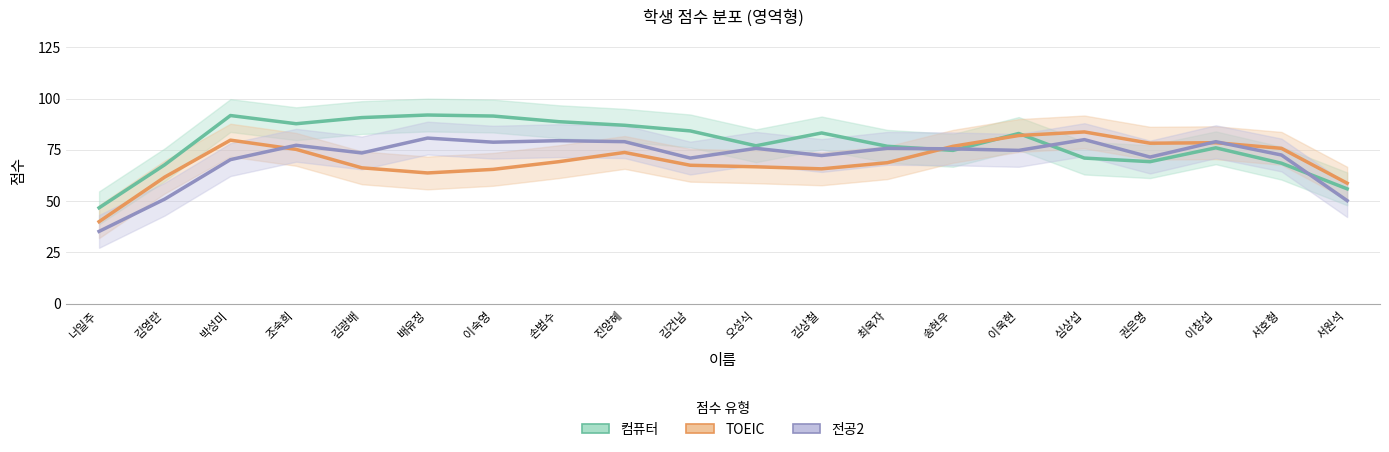

Reading right to left, extract all data points from this chart.

컴퓨터: 56.0	68.5	76.0	69.2	71.0	83.0	74.8	76.8	83.2	77.0	84.2	87.0	88.8	91.5	92.0	90.8	87.8	91.8	67.8	46.8
TOEIC: 58.8	75.8	78.5	78.2	83.8	82.0	76.8	68.8	65.8	66.8	67.5	73.8	69.2	65.5	63.8	66.2	75.2	79.8	61.8	40.0
전공2: 50.2	72.5	79.0	71.5	80.0	74.8	75.5	75.8	72.2	75.8	71.0	79.0	79.5	78.8	80.8	73.5	77.2	70.2	51.0	35.2